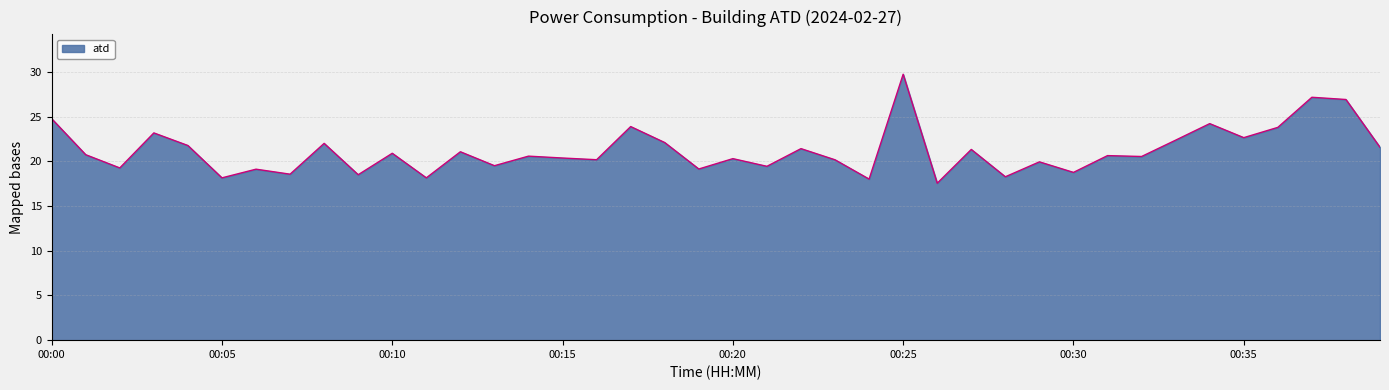

What is the difference between the maximum and second lowest values?

11.7